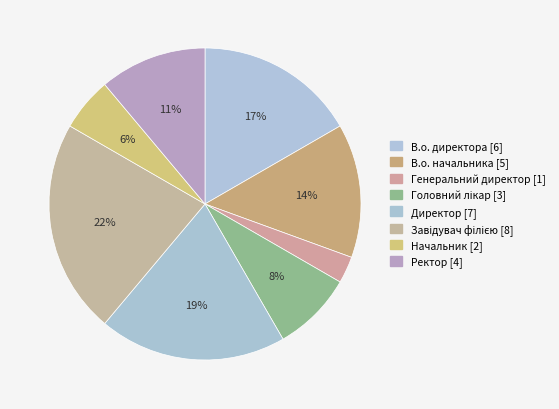

How many segments does this pie chart have?

8